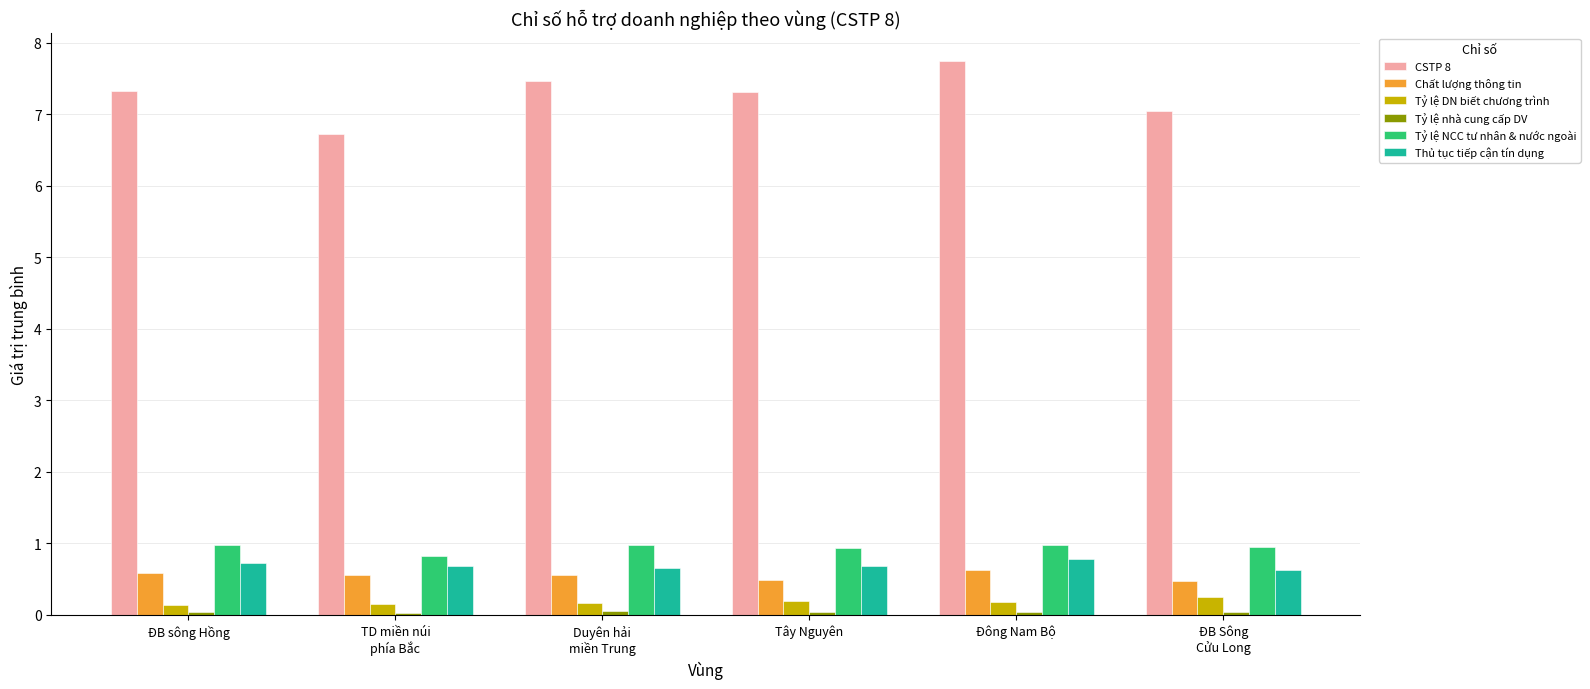

What position from the left is Duyên hải
miền Trung?

3